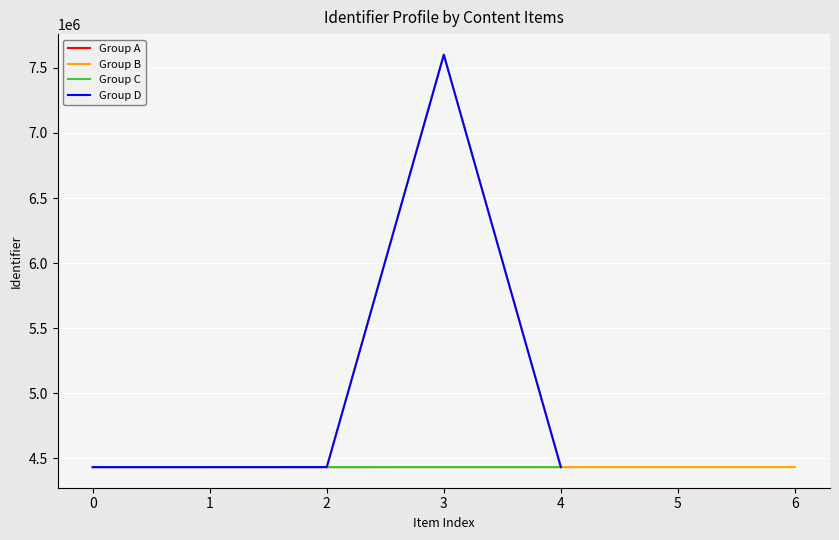

What is the highest value of the Group C series?

4433285